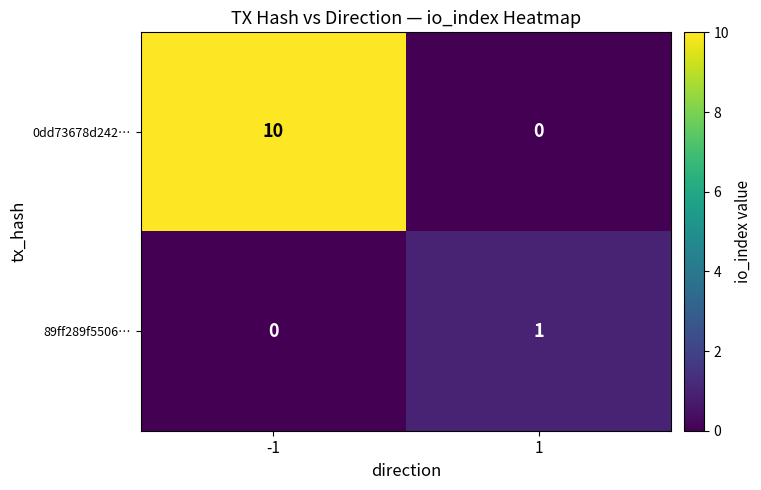

What value does the 0dd73678d242… series have at -1?

10